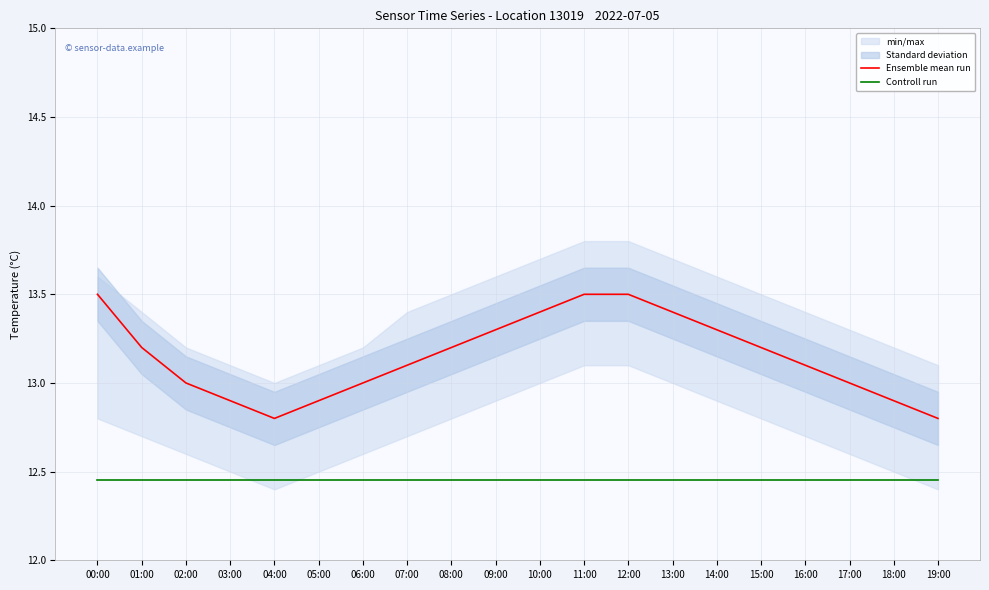

Is the value of Controll run at 06:00 greater than the value of Ensemble mean run at 01:00?

No